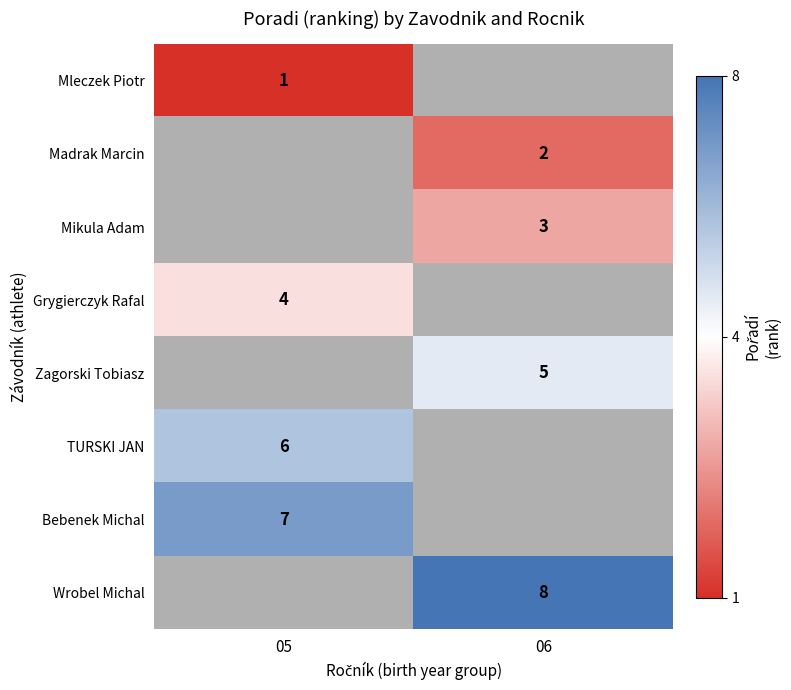

Is the value of Mikula Adam at 06 greater than the value of Wrobel Michal at 06?

No